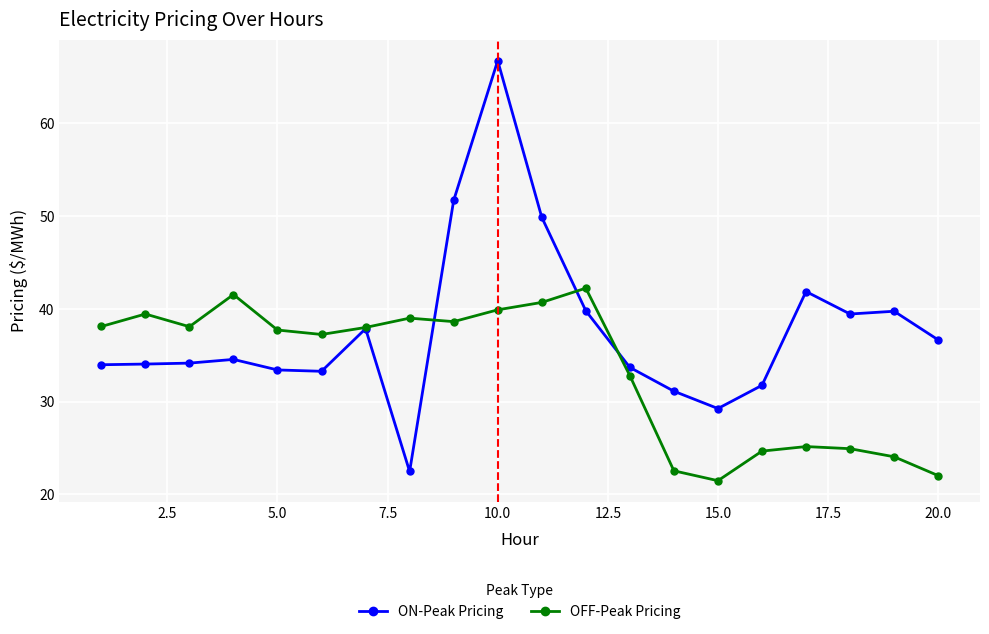

Which series has the widest spread of values?

ON-Peak Pricing